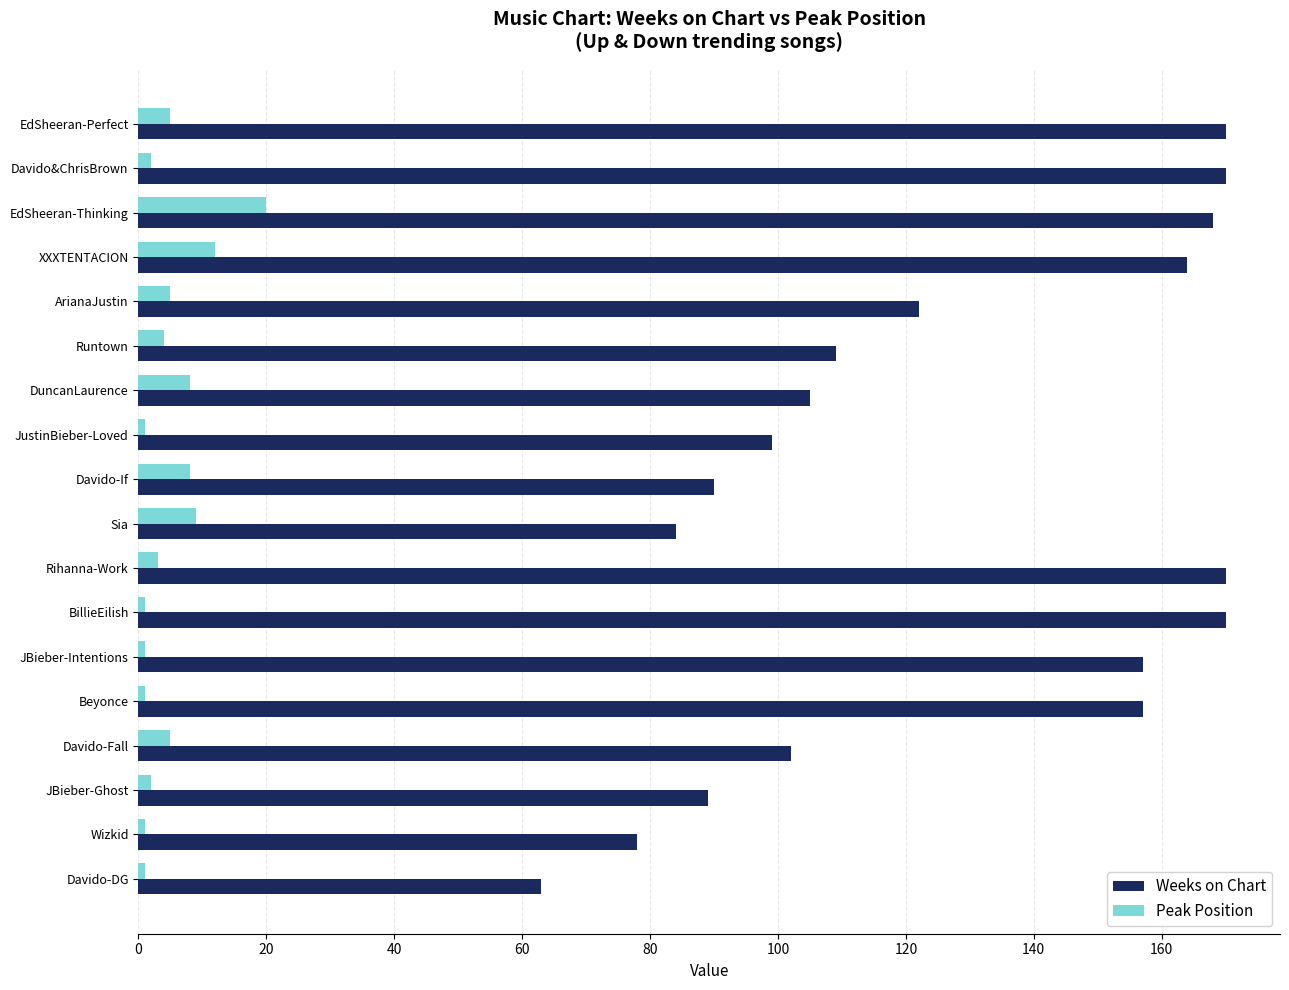

At XXXTENTACION, list the series in order from largest to smallest.

Weeks on Chart, Peak Position